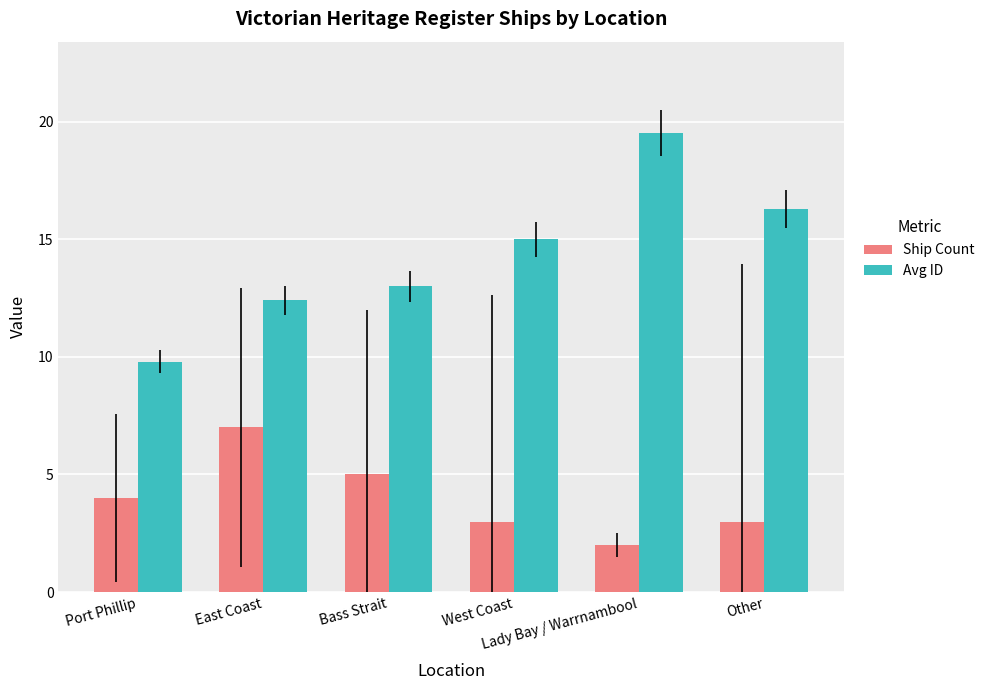

At how many categories does at least one series exceed 14?

3